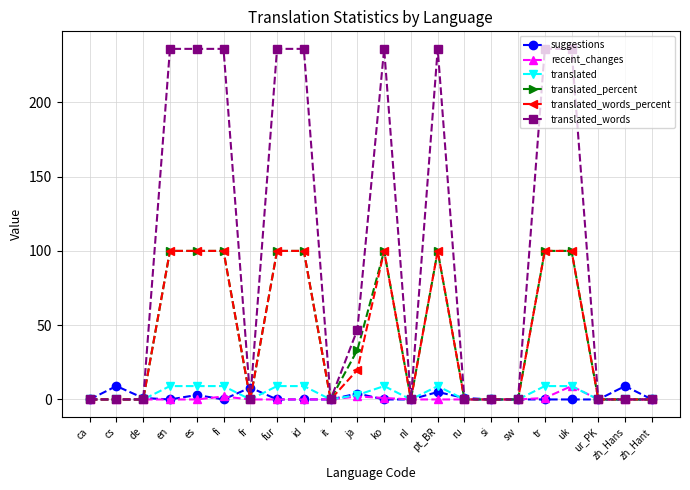

What is the total value across all series at fr?

8.0